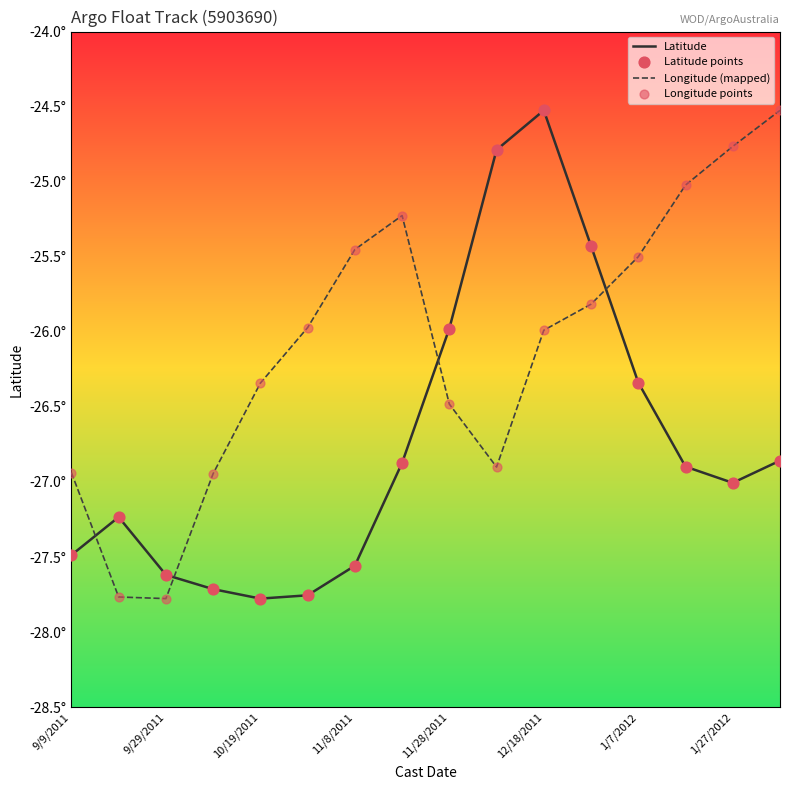

Does the chart have visible grid lines?

No